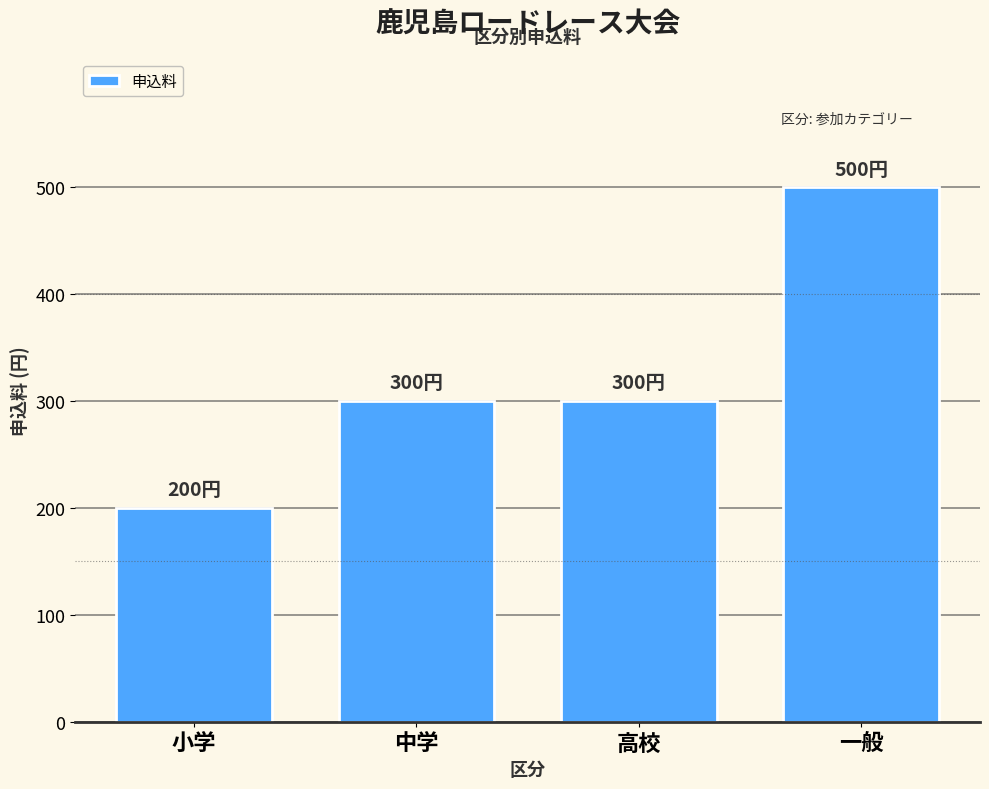

Reading left to right, list all the values displayed in this chart.

小学=200	中学=300	高校=300	一般=500